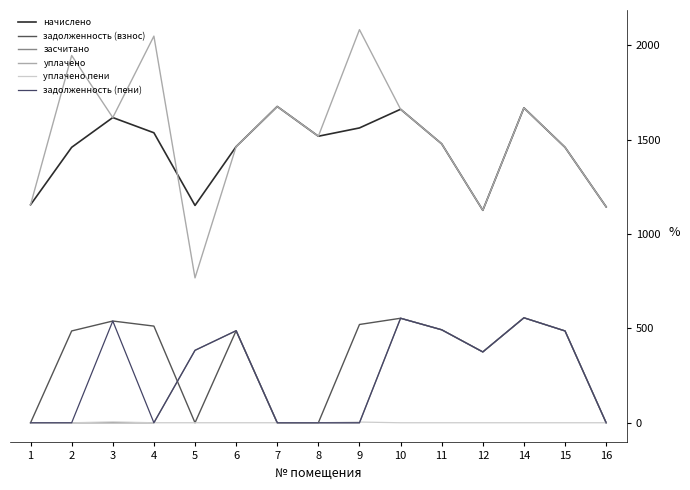

How many values in the задолженность (пени) series exceed 375?

8